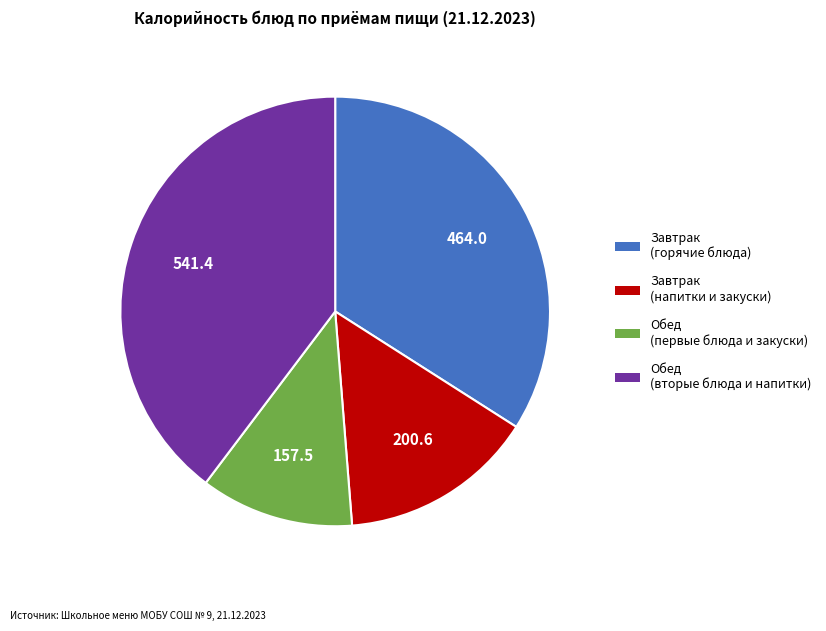

Does any single category account for the majority?

No